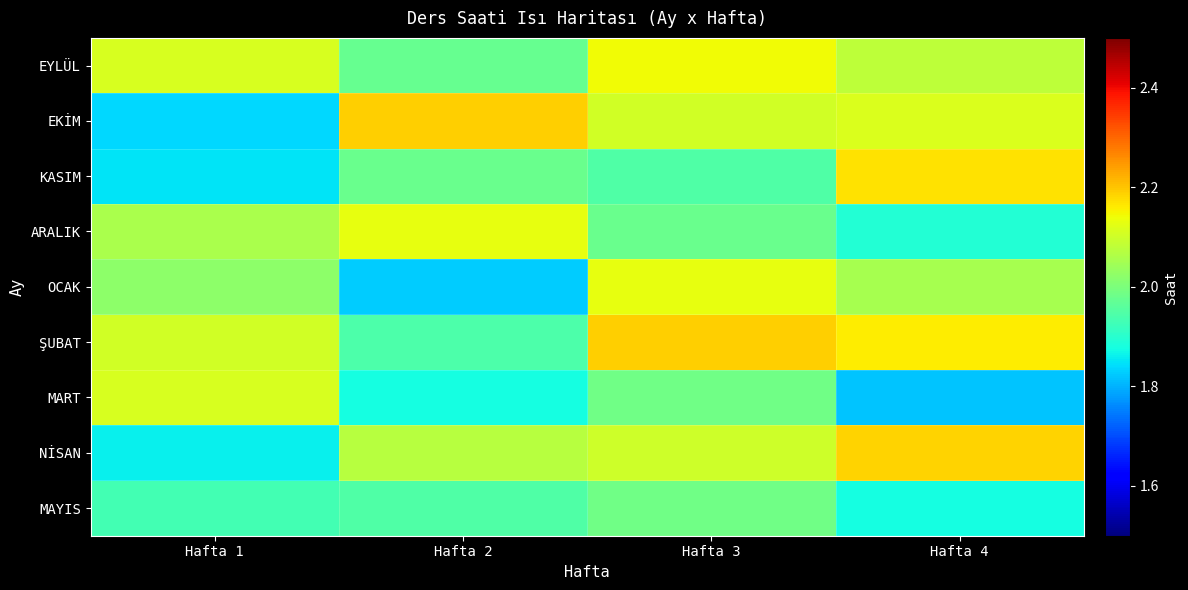

Between Hafta 2 and Hafta 4, which is larger?

Hafta 4